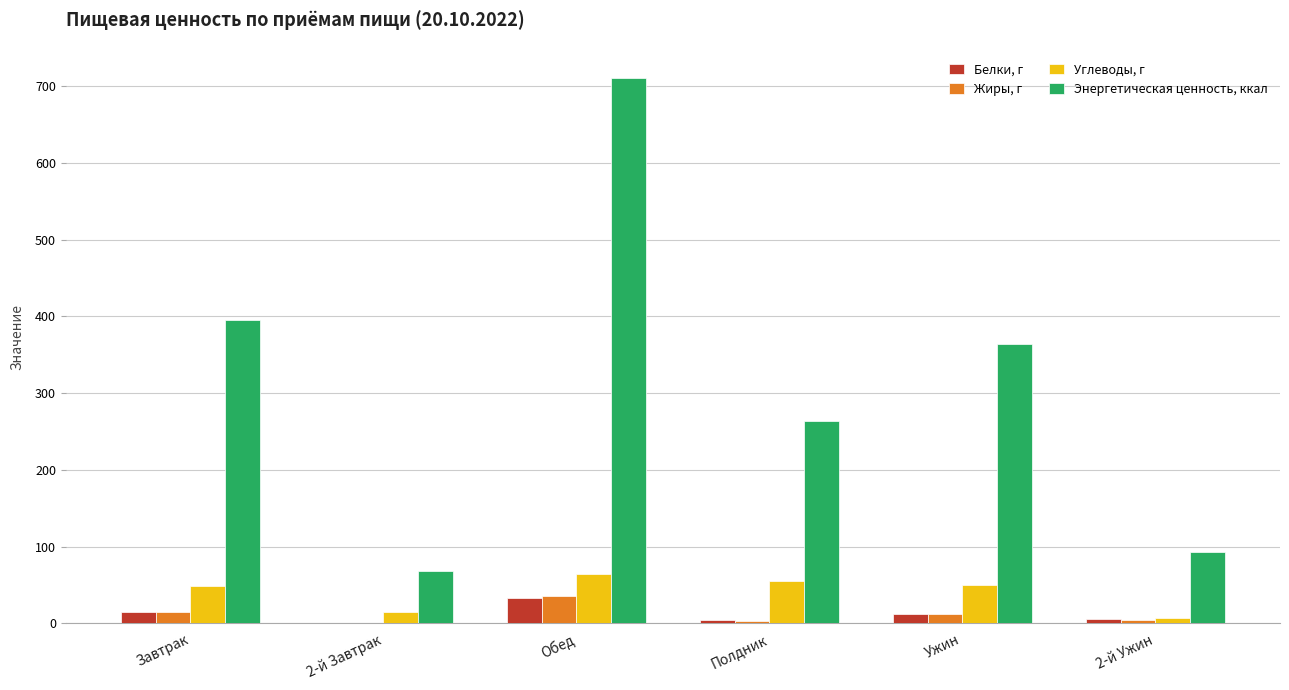

What is the sum of all Энергетическая ценность, ккал values?

1893.4